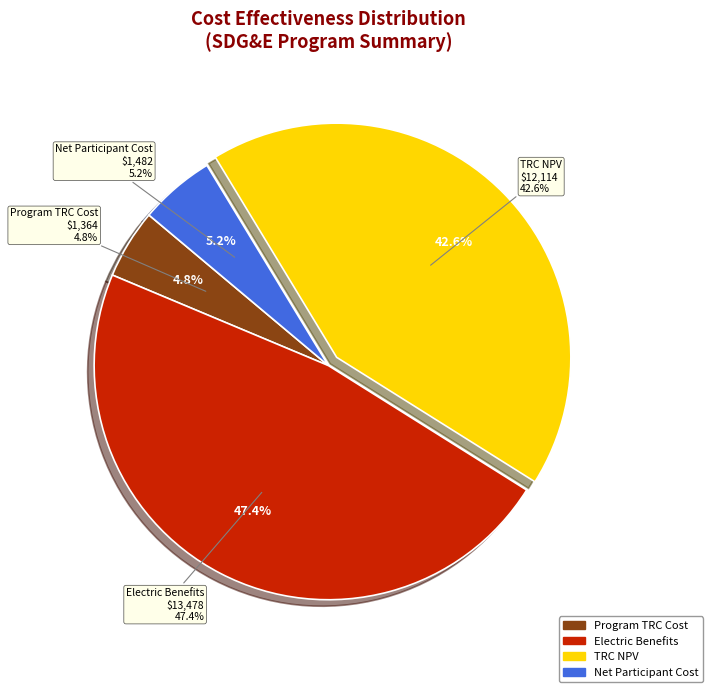

What is the total percentage of Program TRC Cost and Net Participant Cost?

10.0%